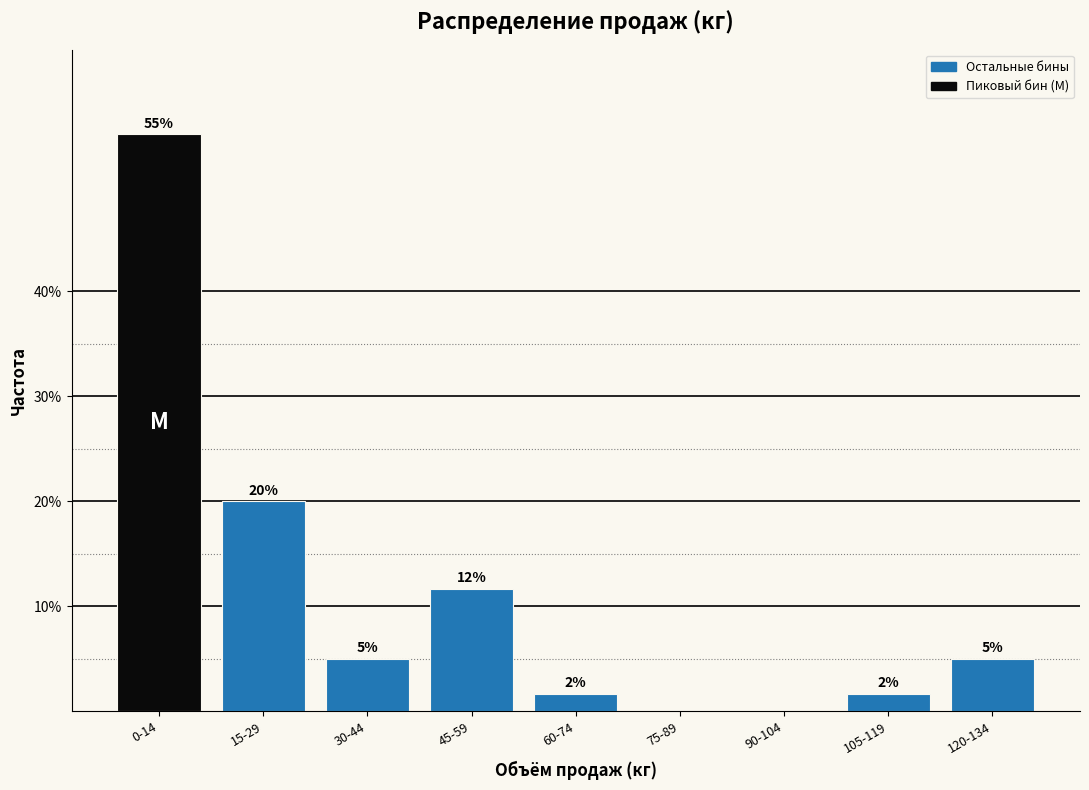

Where is the data nearest to the value 27?

15-29